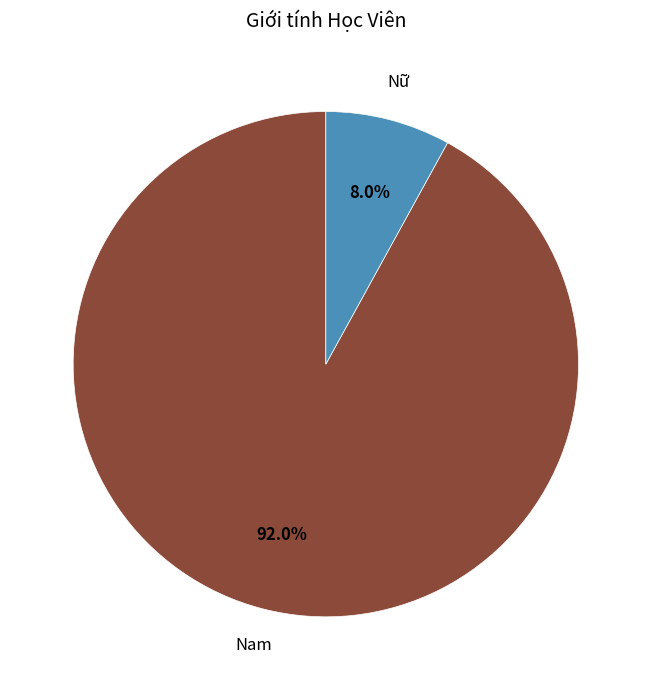

Which has a higher value, Nam or Nữ?

Nam